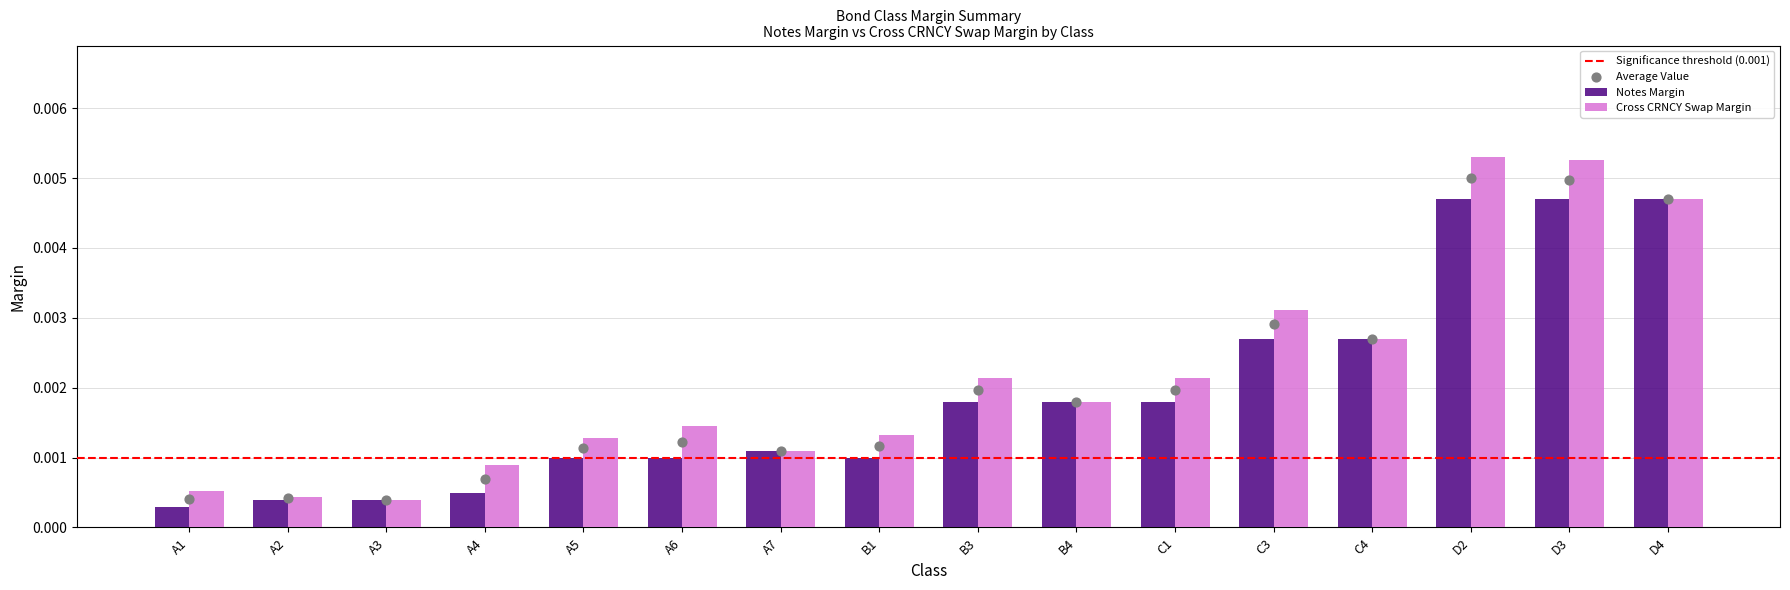

At how many categories does at least one series exceed 0?

16